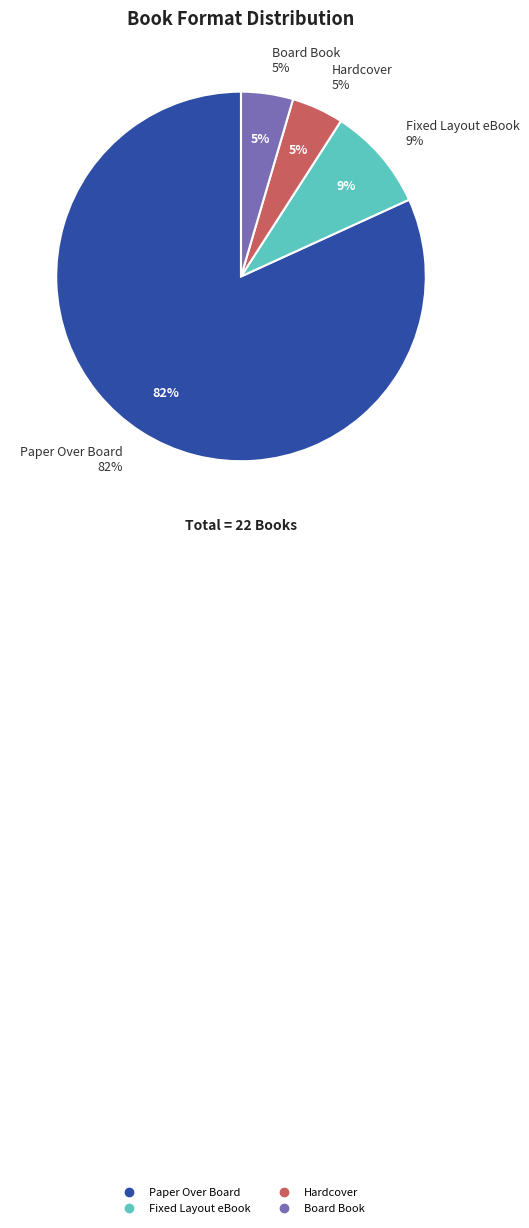

What is the largest slice in the pie chart?

Paper Over Board